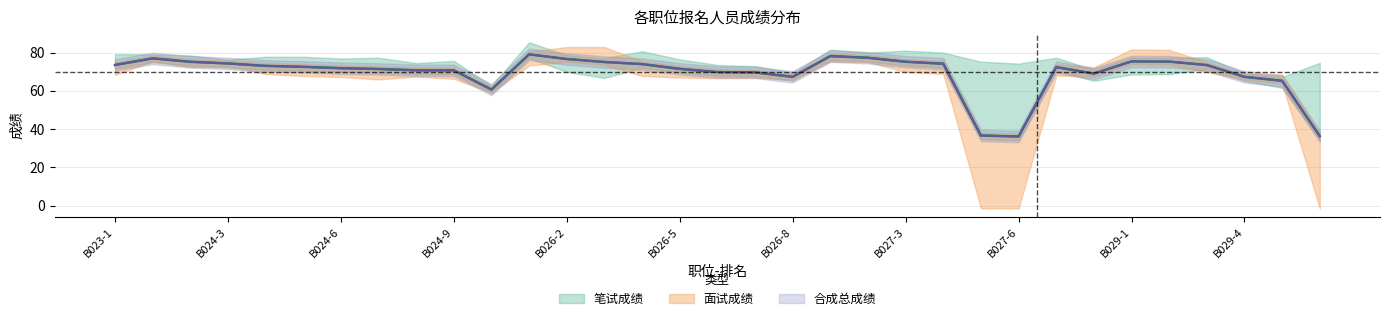

What is the sum of the 合成总成绩 values at B024-8 and B027-6?

106.9